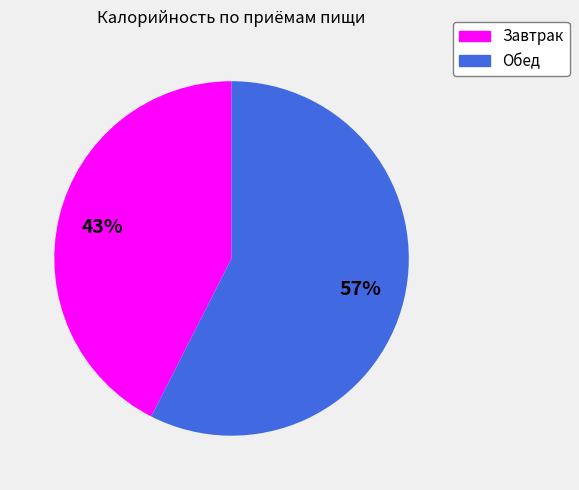

Between Завтрак and Обед, which is larger?

Обед